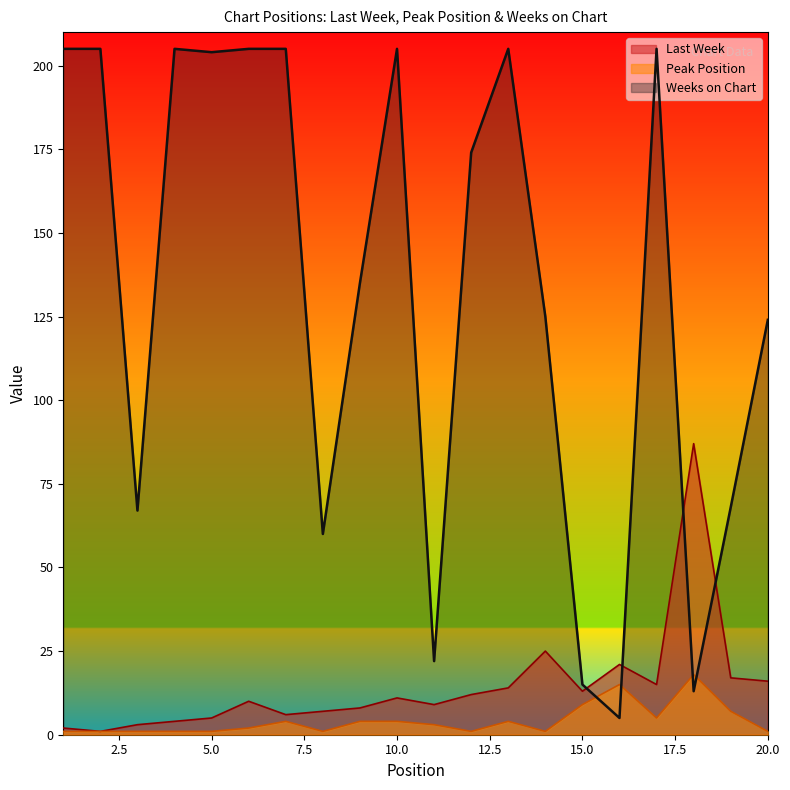

What is the value of the Last Week point at the 8th from the left?

7